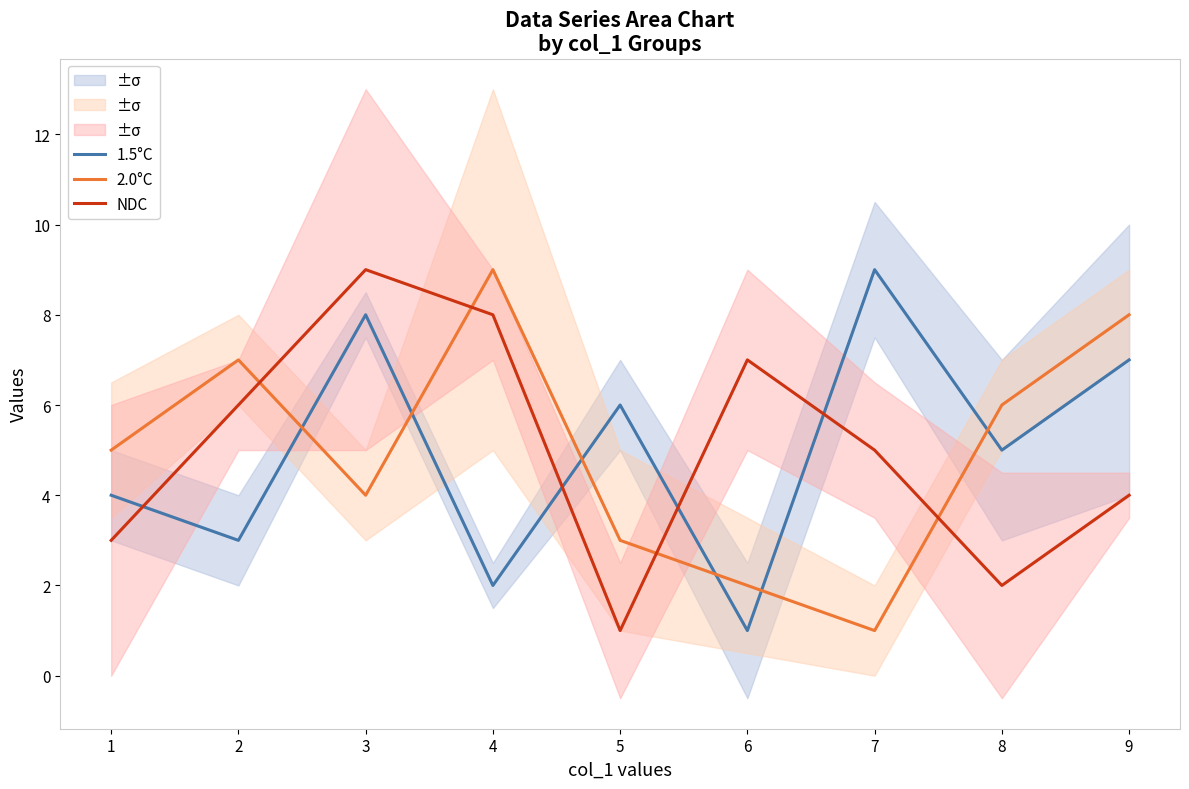

How many data points in 2.0°C are less than 5?

4